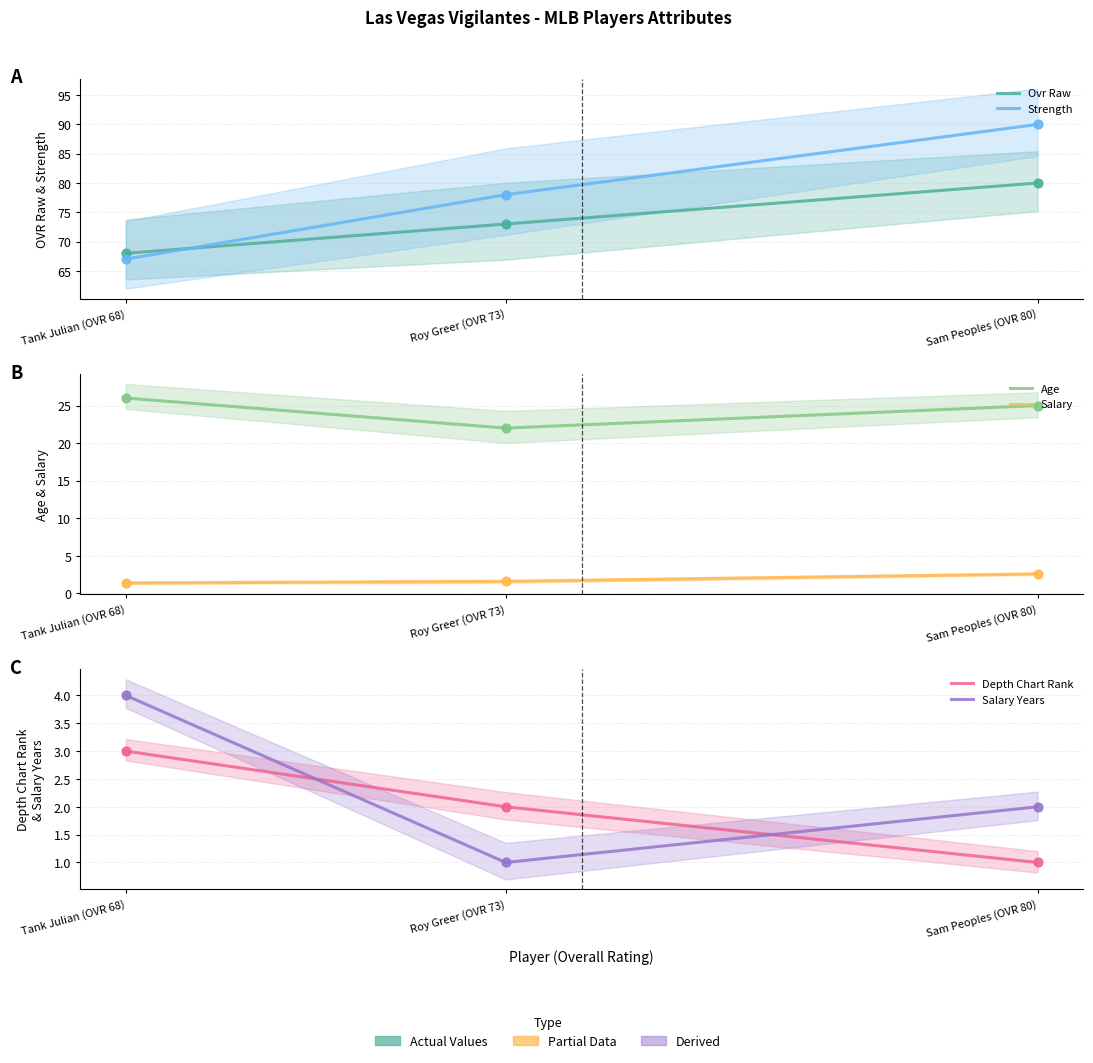

Which series has the largest total across all categories?

Strength